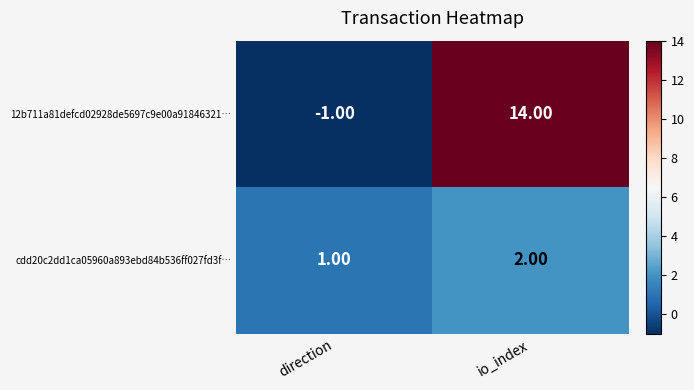

Rank the series by their average value, from highest to lowest.

12b711a81defcd02928de5697c9e00a91846321…, cdd20c2dd1ca05960a893ebd84b536ff027fd3f…